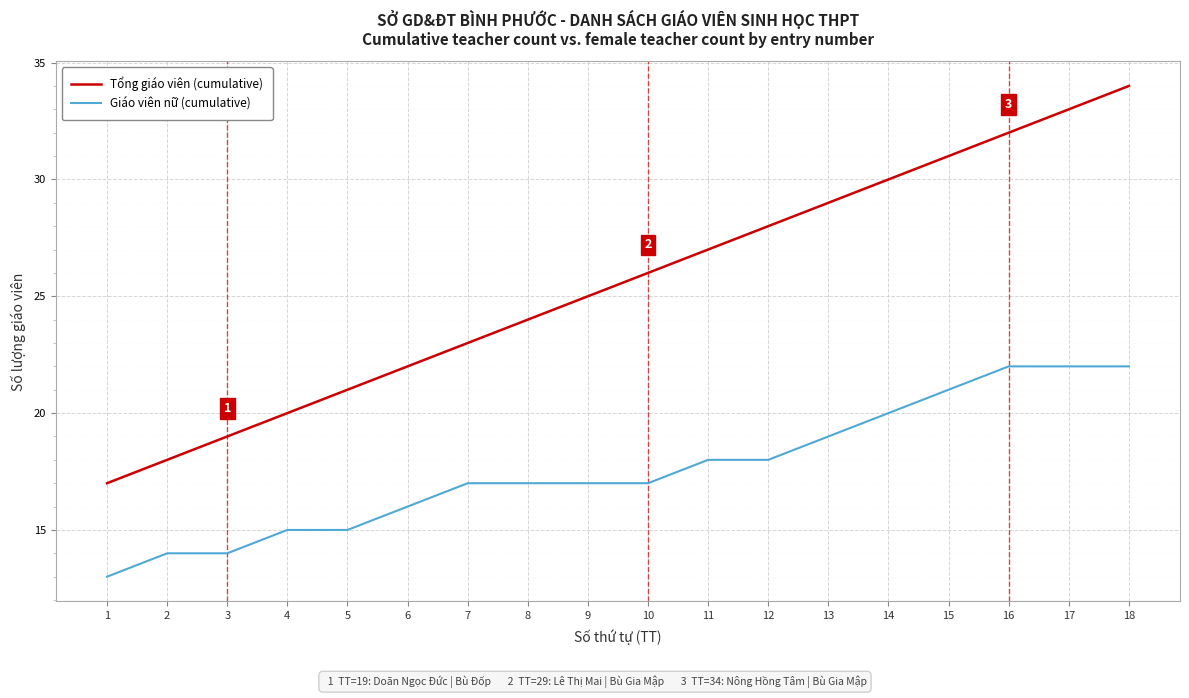

Which series has the widest spread of values?

Tổng giáo viên (cumulative)